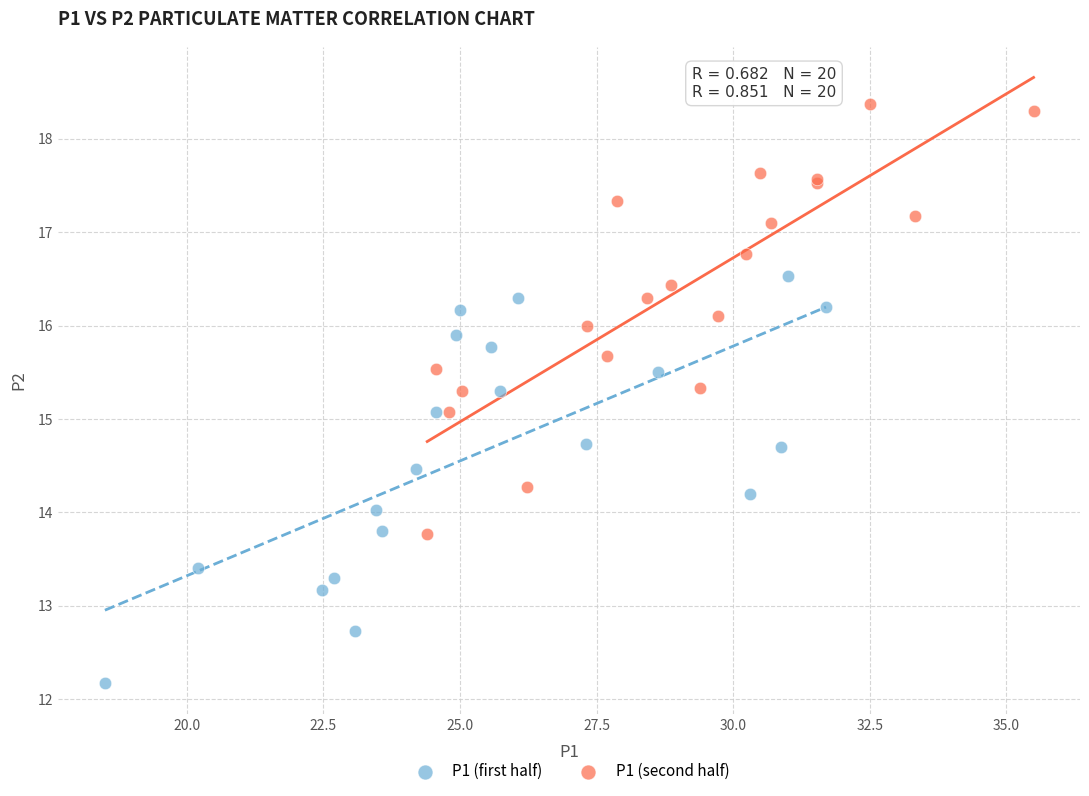

What are all the series names shown in the legend?

P1 (first half), P1 (second half)